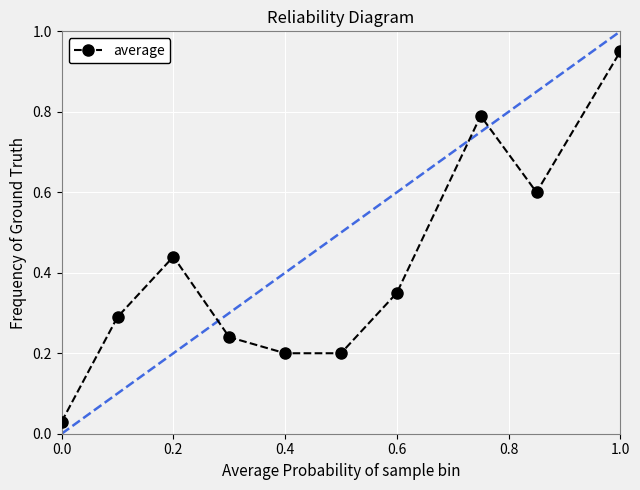

What is the difference between the second highest and second lowest values?

0.6